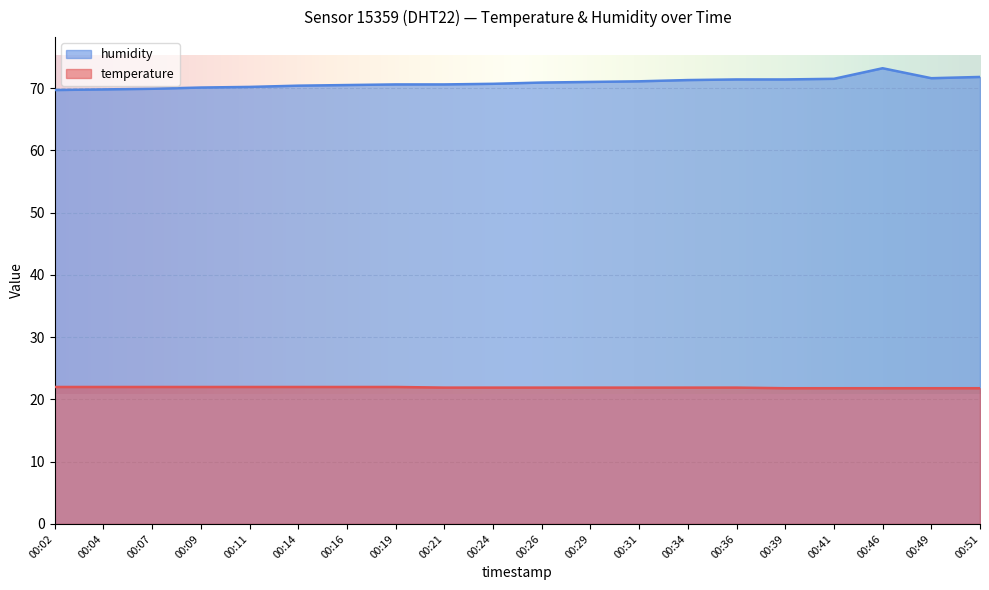

Which series has the largest total across all categories?

humidity